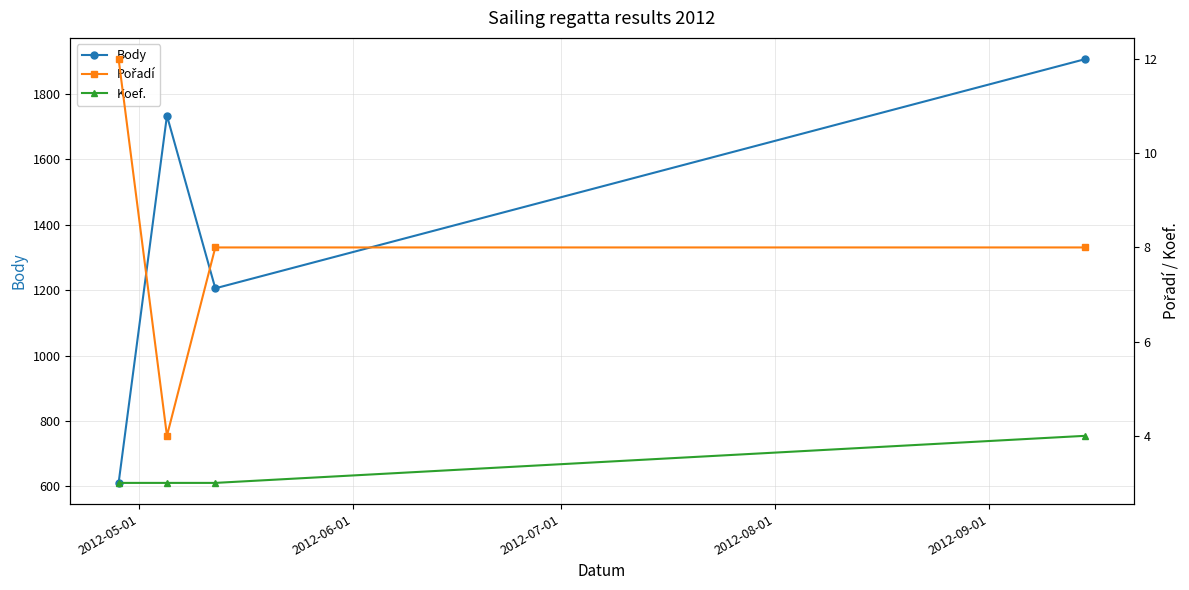

Count the Pořadí values in the range 8 to 12.

3